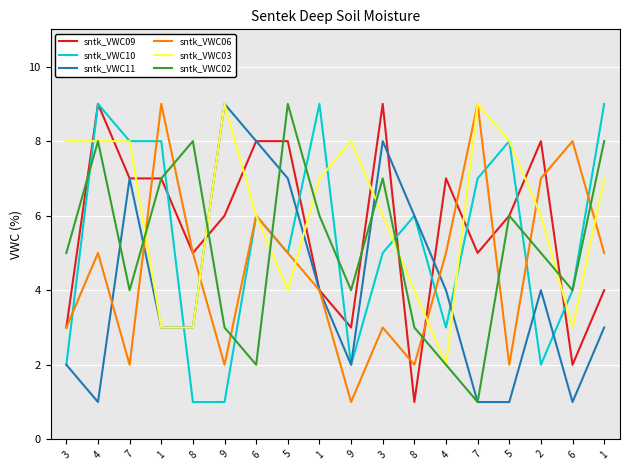

Is the value of sntk_VWC02 at 1 greater than the value of sntk_VWC11 at 8?

Yes